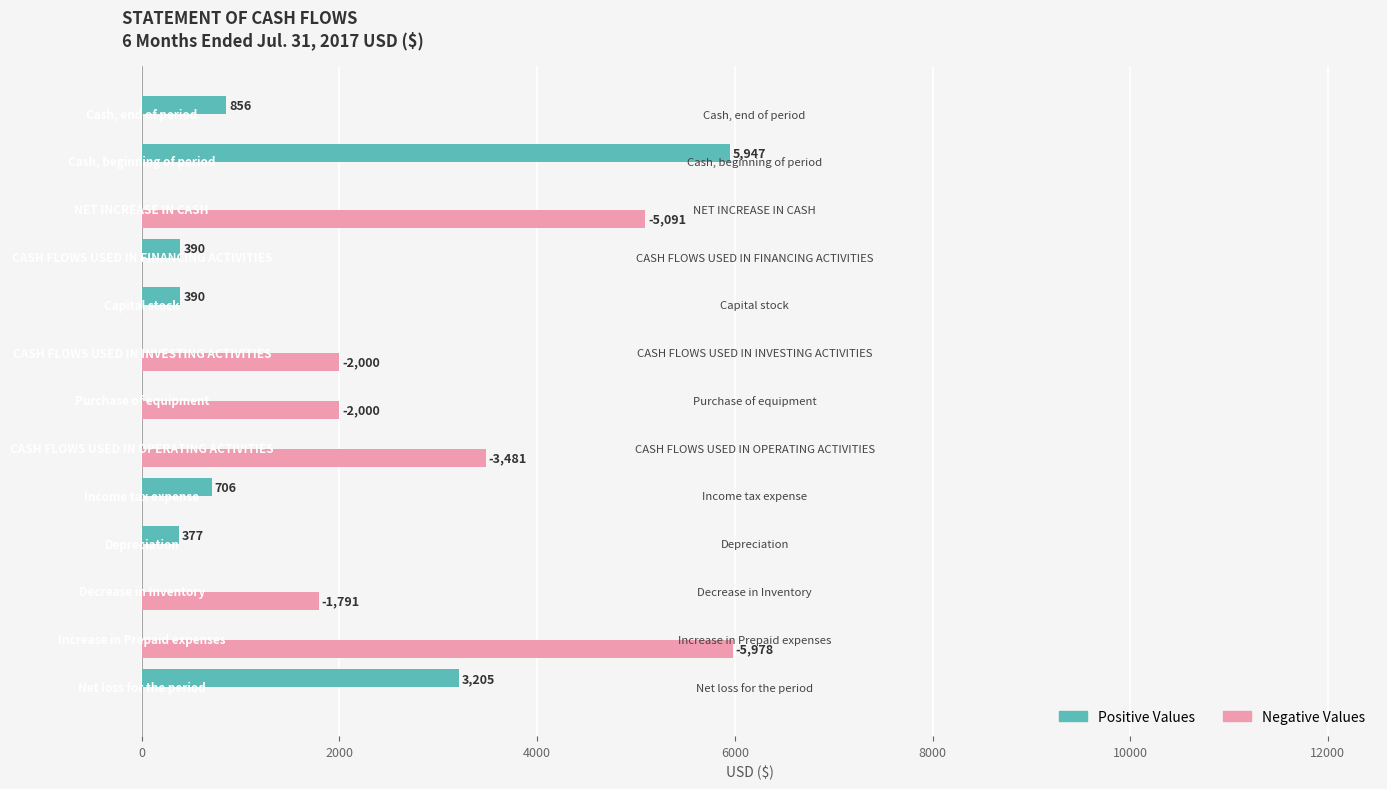

Which series has the largest total across all categories?

Negative Values